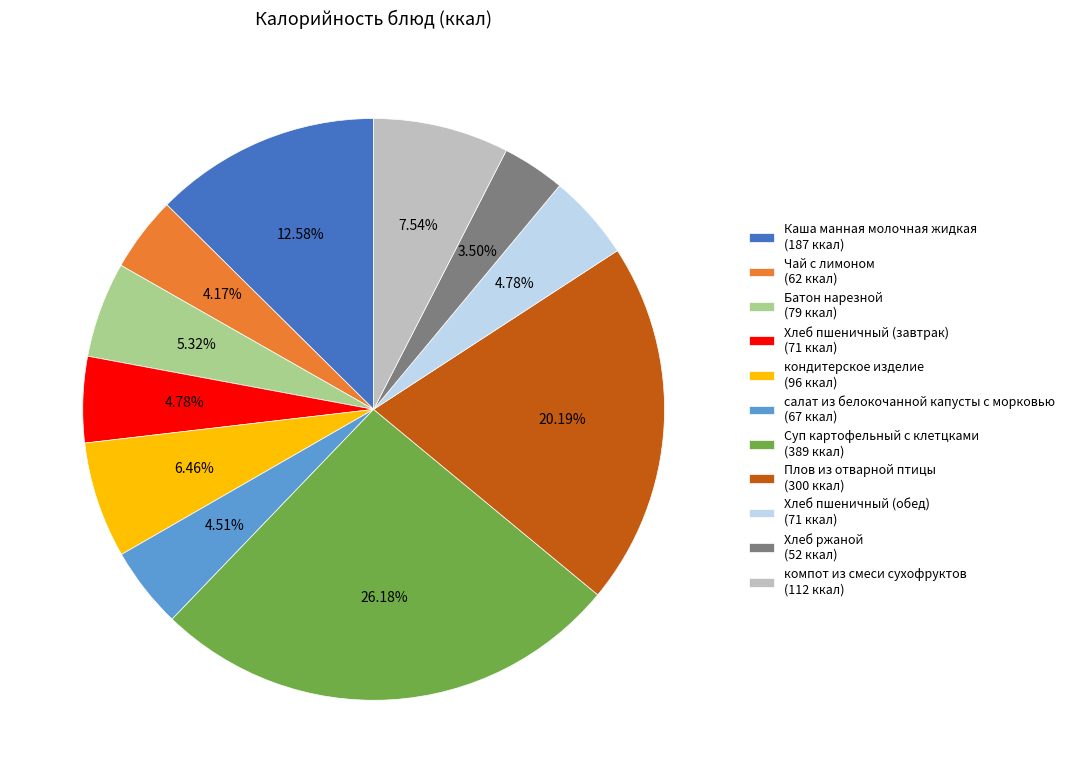

To the nearest percent, what portion does Чай с лимоном represent?

4%